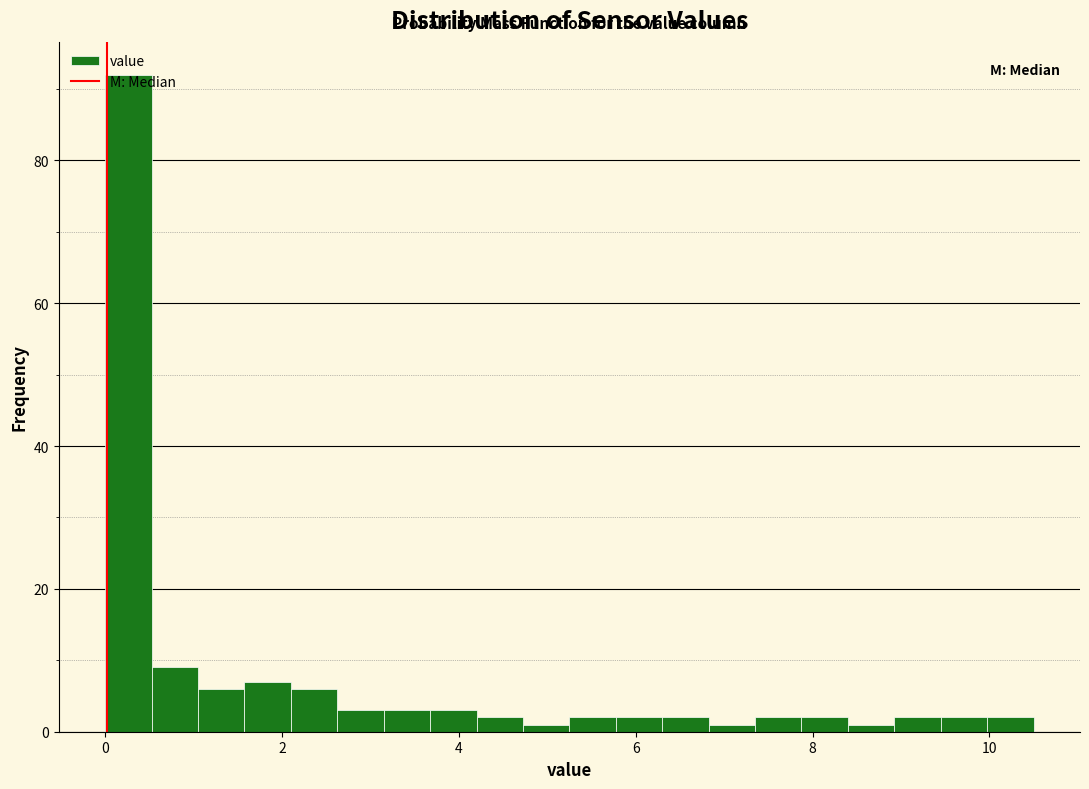

Around what value on the x-axis is the tallest bar? Give the approximate position of its centre, as read against the axis.

0.2